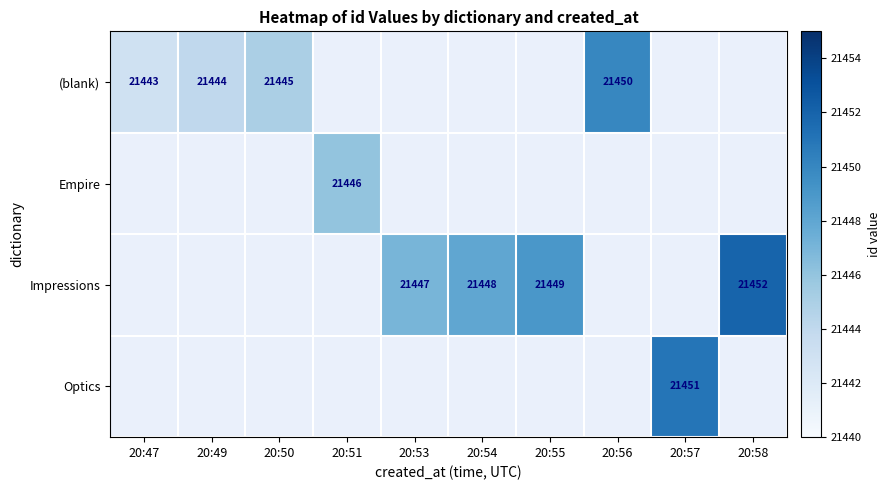

Which label corresponds to the smallest value in the chart?

20:47